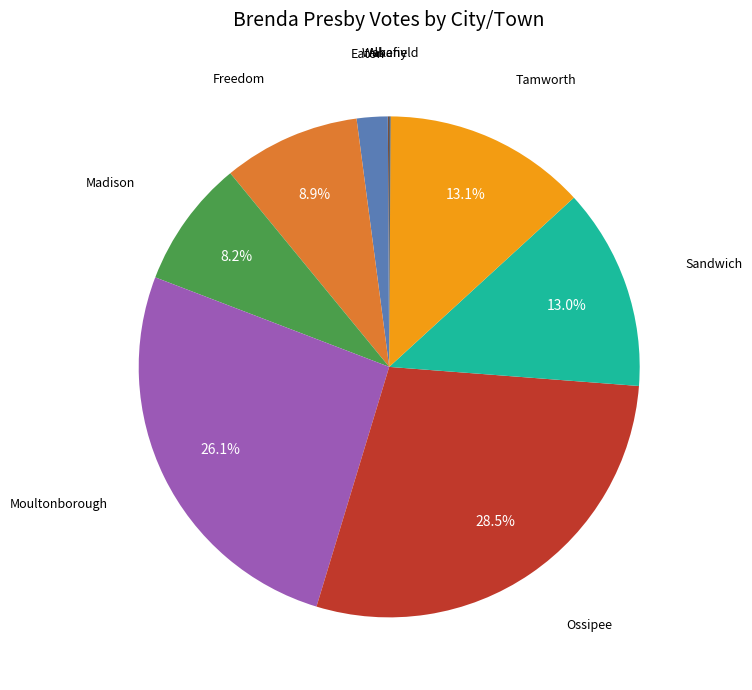

Is there a majority slice in this chart?

No